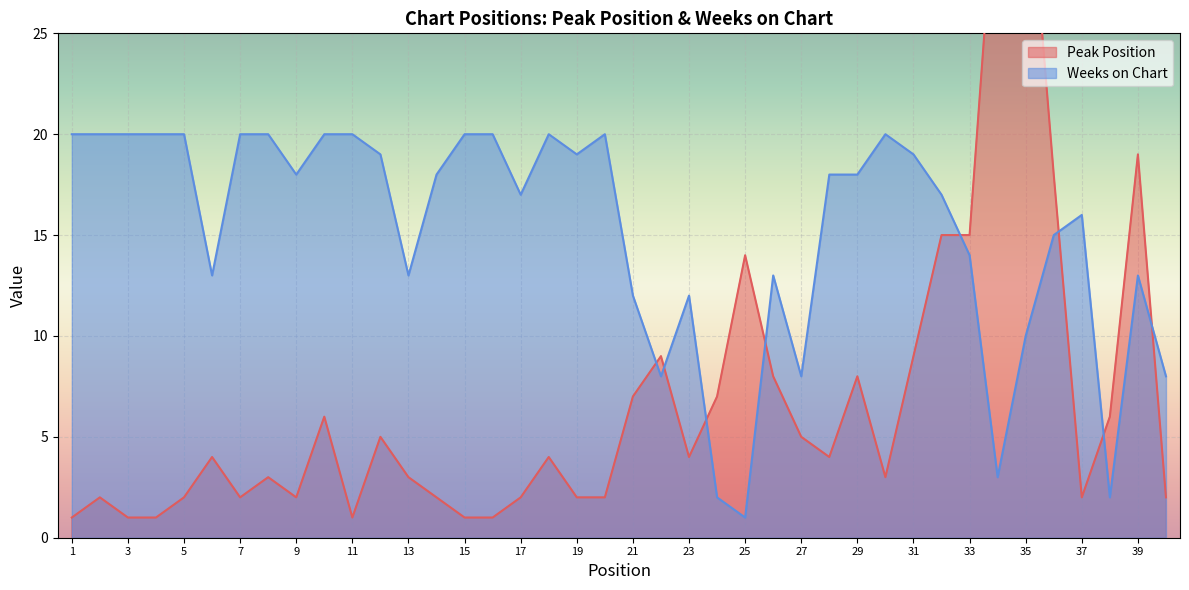

Between which two adjacent categories do Peak Position and Weeks on Chart first intersect?

21 and 22